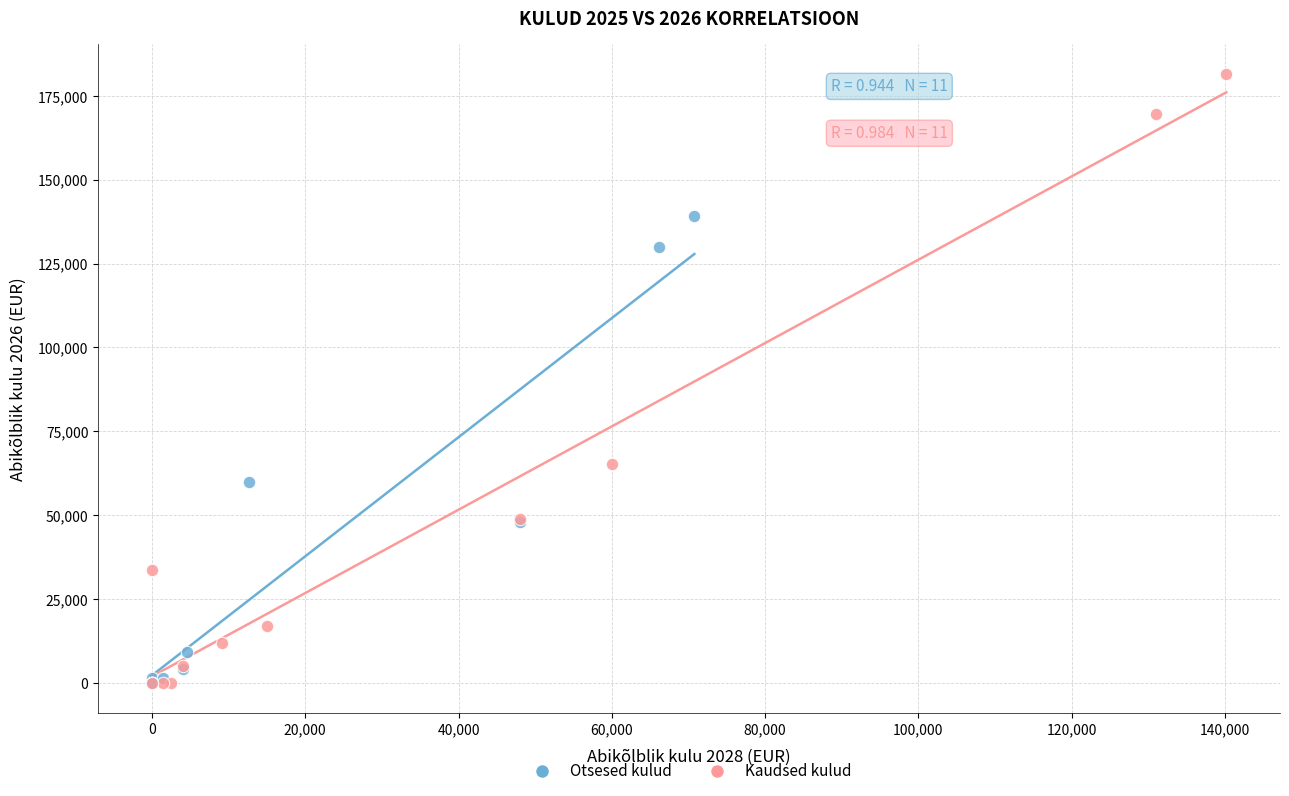

Which series contains the highest Y value?

Kaudsed kulud